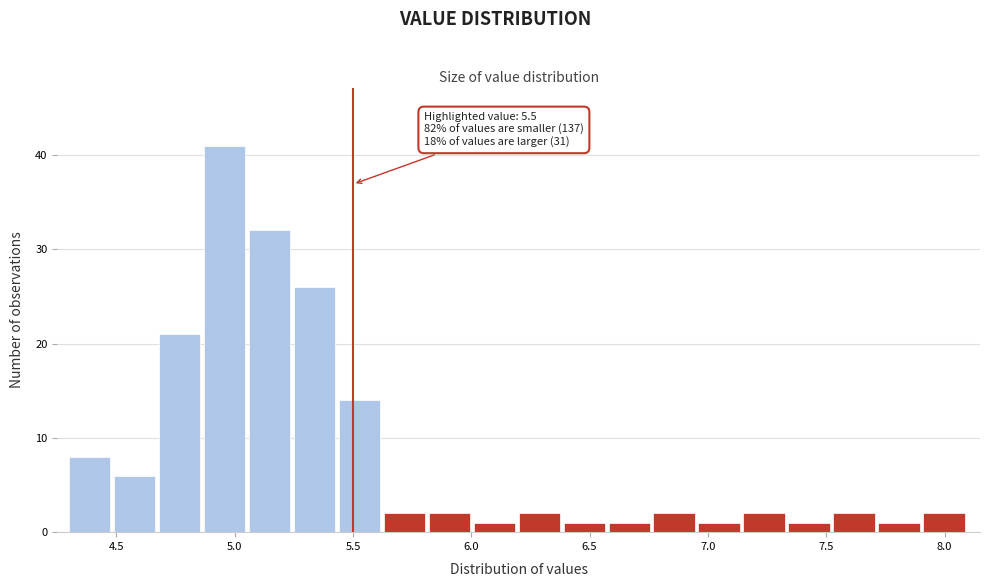

Around what value on the x-axis is the tallest bar? Give the approximate position of its centre, as read against the axis.

4.95